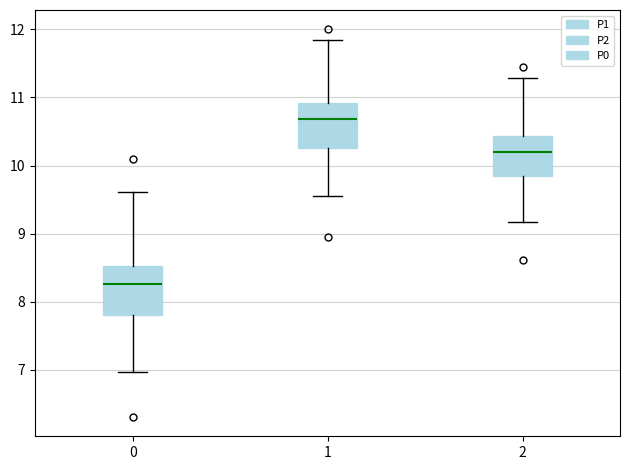

Where does the median line of the box at x = 0 sit on the y-axis? The values are not printed on the chart, so give them approximately, as read against the axis.

8.3